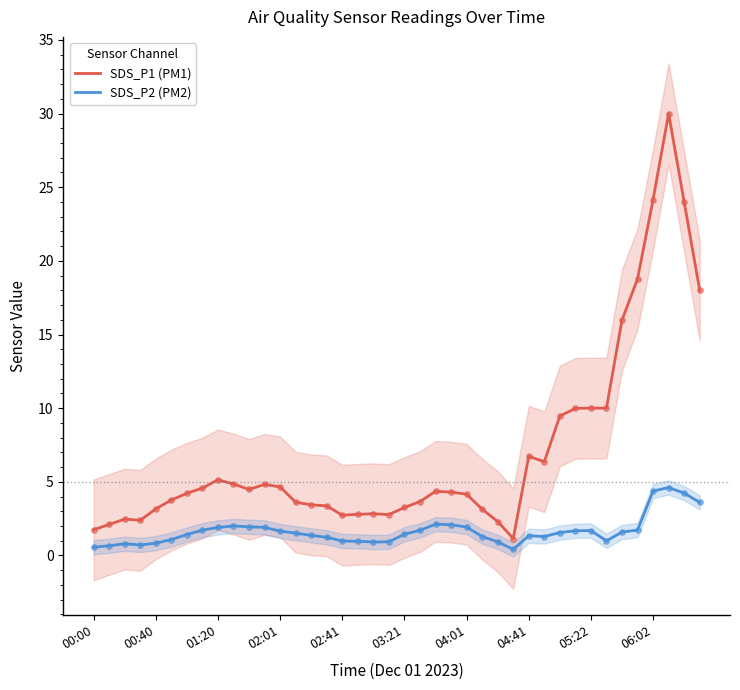

Which series contains the lowest Y value?

SDS_P2 (PM2)